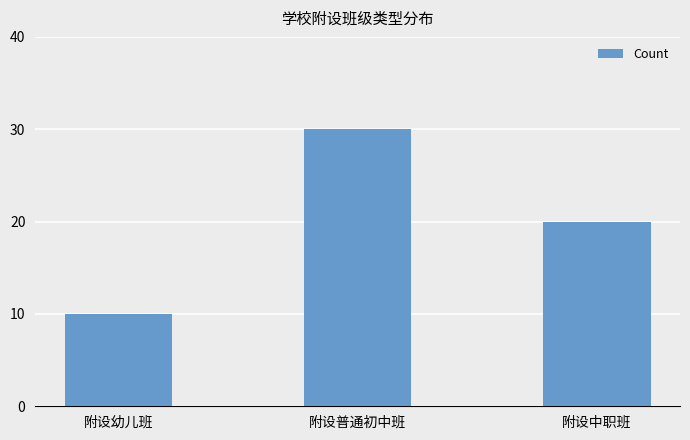

True or false: the data shows 15 at 附设幼儿班.

False